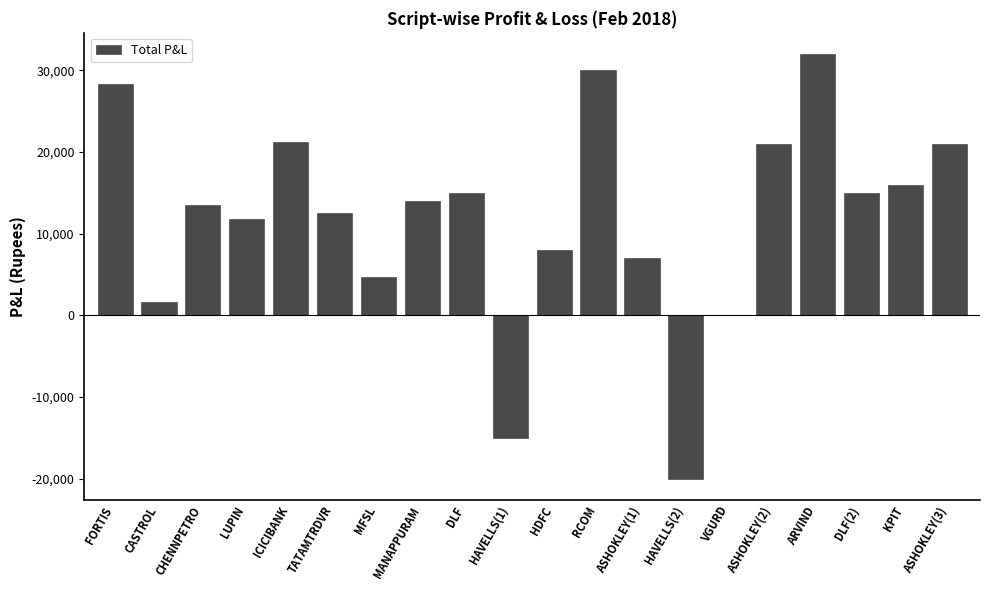

The chart shows a value of 8644 at MANAPPURAM. True or false?

False